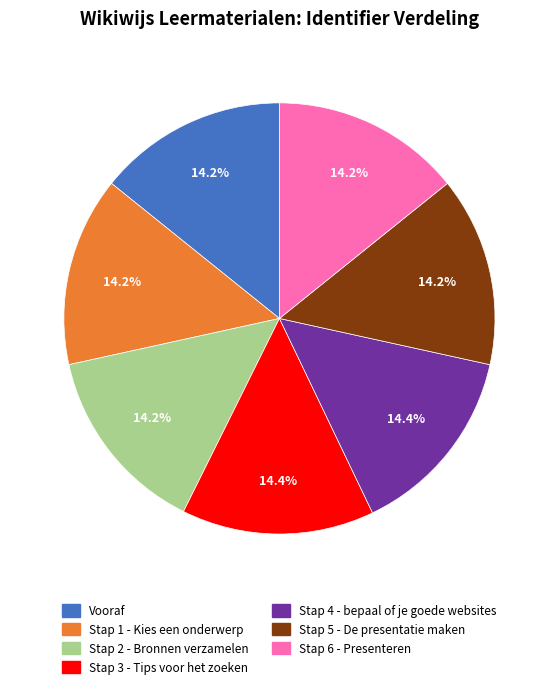

What percentage do Stap 4 - bepaal of je goede websites and Stap 6 - Presenteren together represent?

28.7%